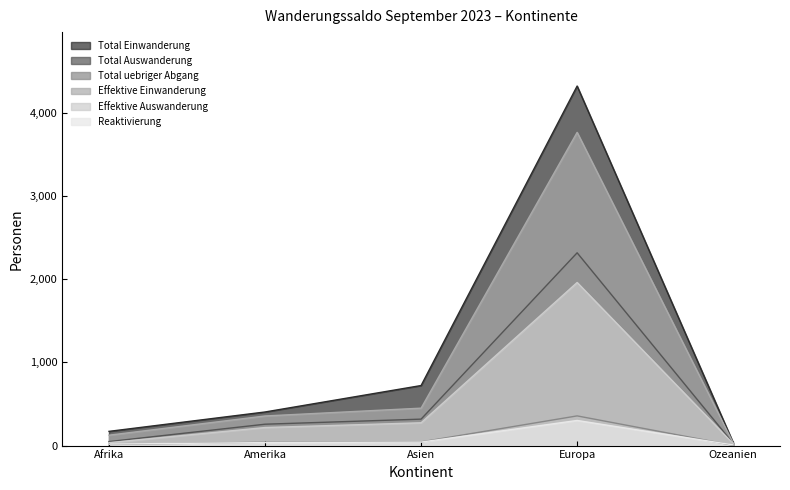

Which series changed the most between Asien and Europa?

Total Einwanderung